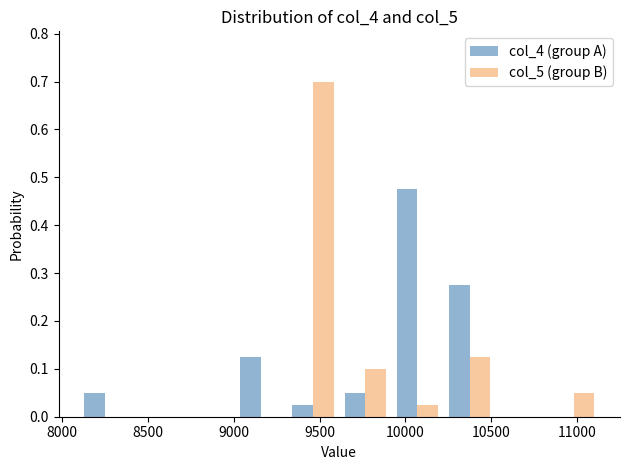

Reading left to right, transcribe this chart: for each range on the x-axis, give the height of each series' bar. Neither the bar edges nor the heights are printed on the chart, so give them approximately, as read against the axes.

8100 to 8400: col_4 (group A)=0.05	col_5 (group B)=0
8400 to 8700: col_4 (group A)=0	col_5 (group B)=0
8700 to 9000: col_4 (group A)=0	col_5 (group B)=0
9000 to 9300: col_4 (group A)=0.13	col_5 (group B)=0
9300 to 9600: col_4 (group A)=0.03	col_5 (group B)=0.70
9600 to 9900: col_4 (group A)=0.05	col_5 (group B)=0.10
9900 to 10200: col_4 (group A)=0.48	col_5 (group B)=0.03
10200 to 10550: col_4 (group A)=0.28	col_5 (group B)=0.13
10550 to 10850: col_4 (group A)=0	col_5 (group B)=0
10850 to 11150: col_4 (group A)=0	col_5 (group B)=0.05